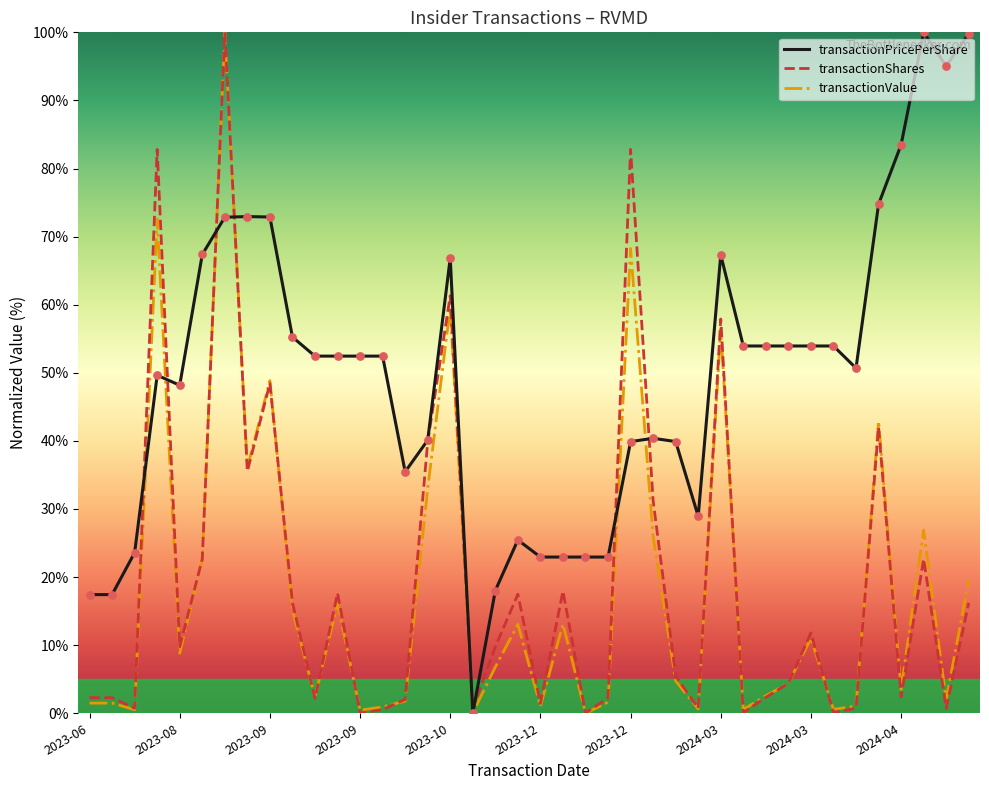

Which series has the largest total across all categories?

transactionPricePerShare